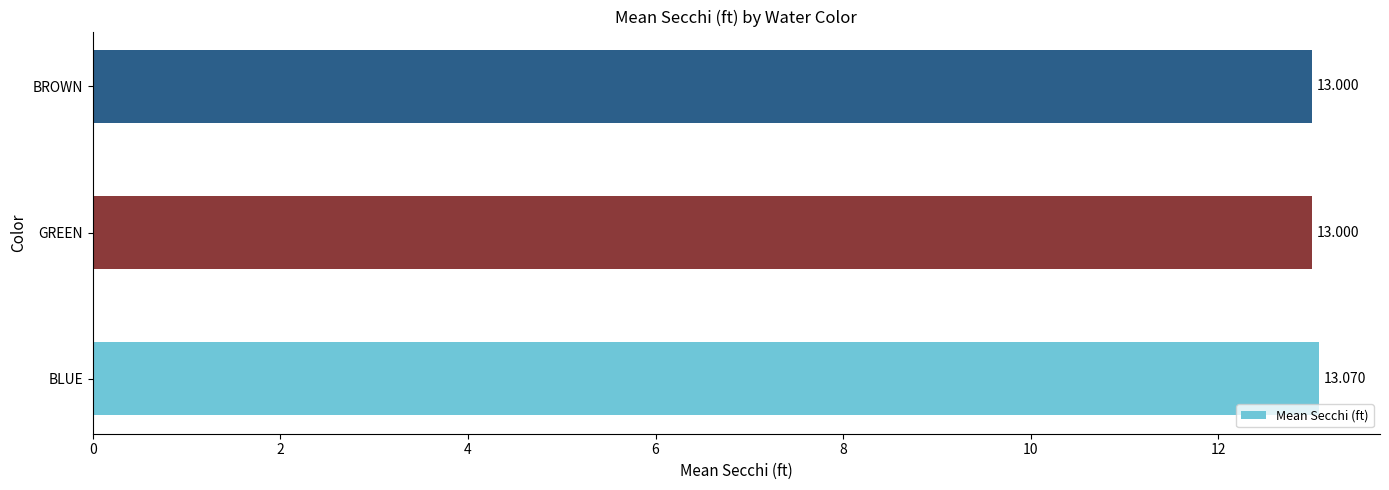

Which has a higher value, BLUE or GREEN?

BLUE